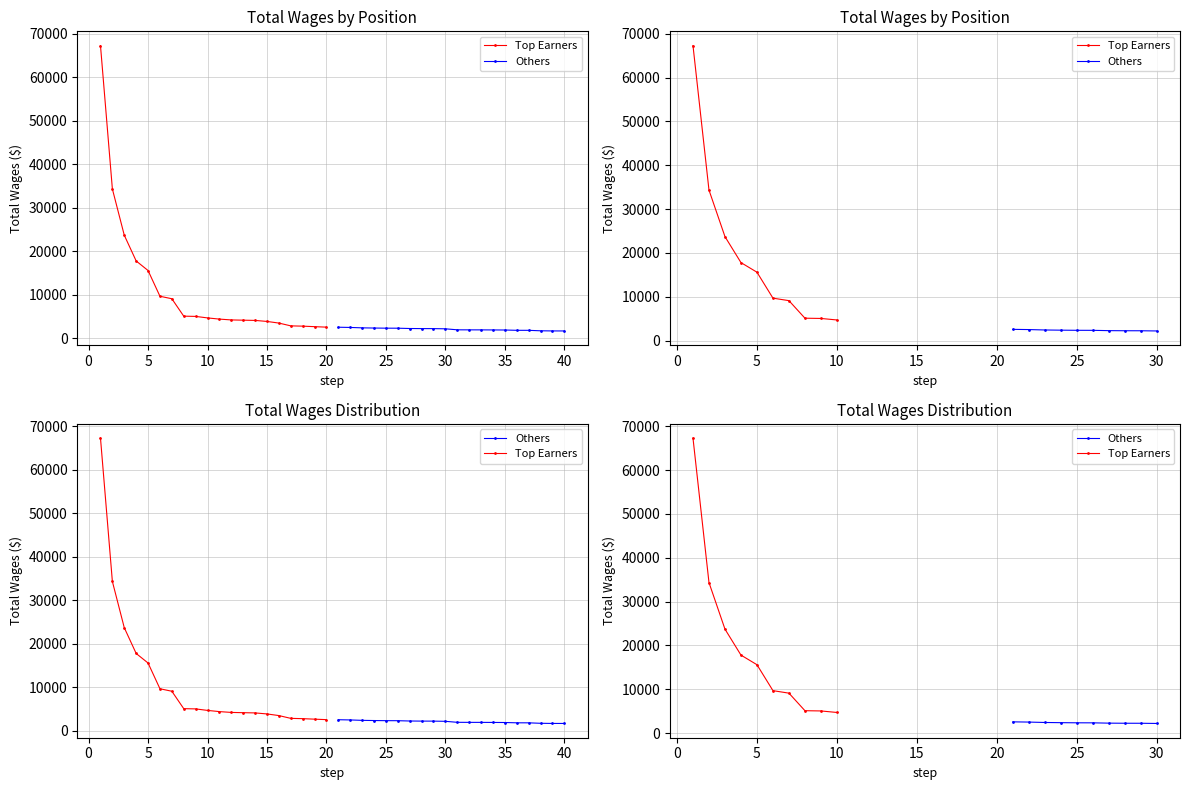

Between 35 and 15, which is larger?

15